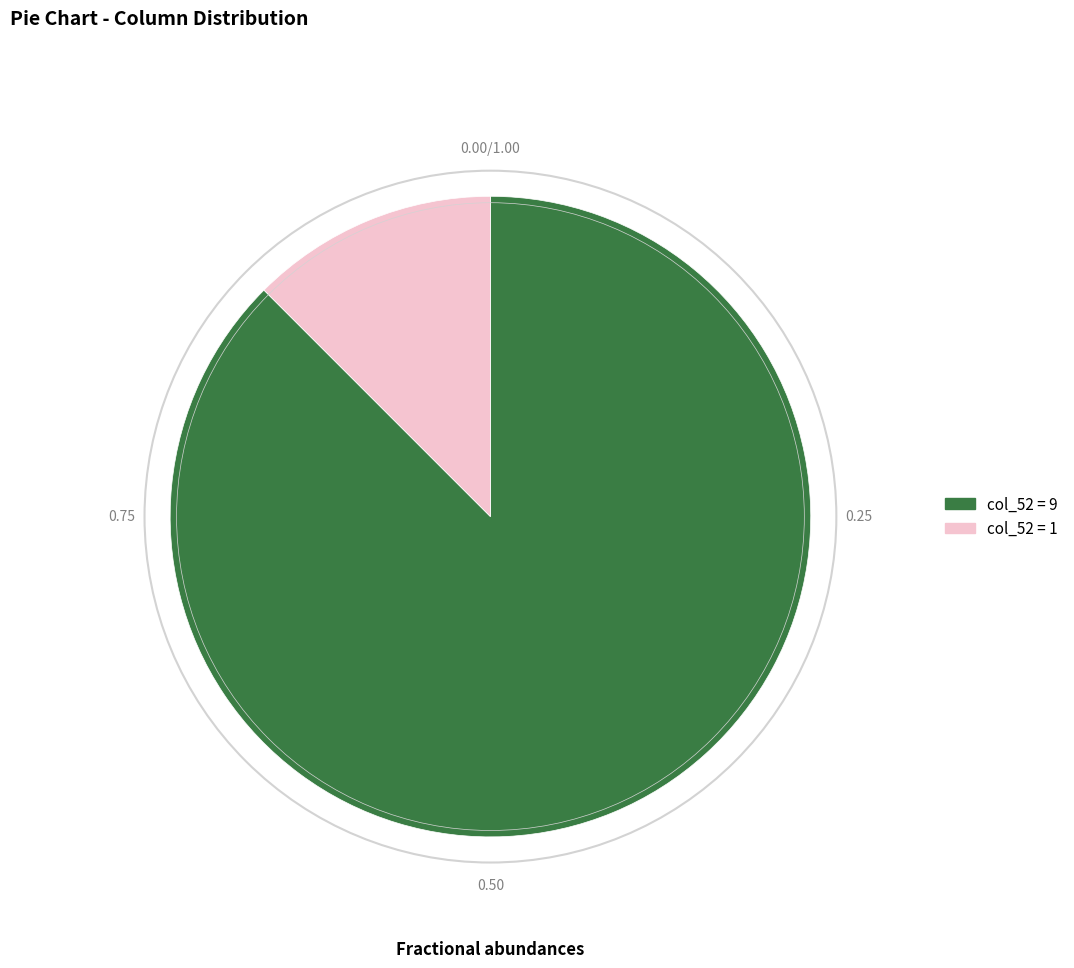

Is there any slice that represents more than half of the pie?

Yes